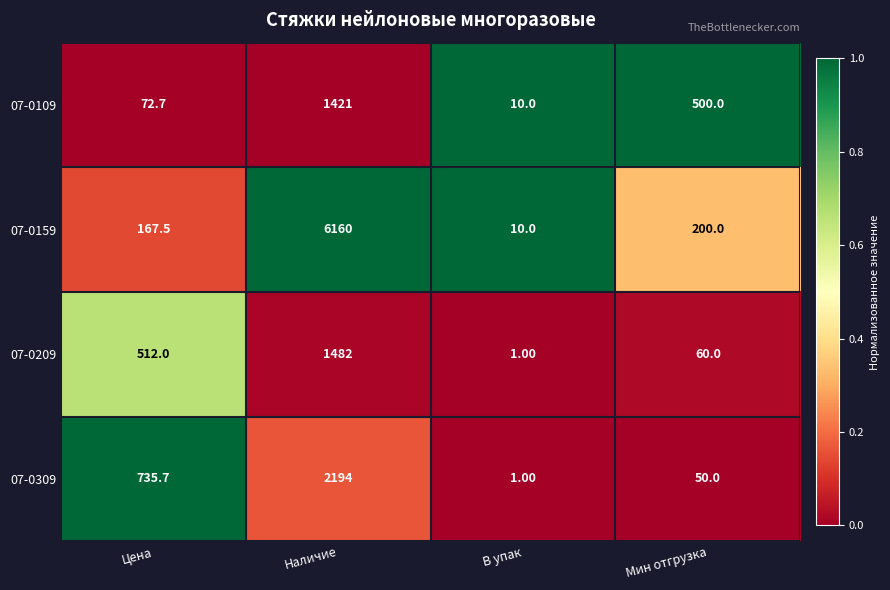

What is the difference between the highest and lowest values at Наличие?

4739.0